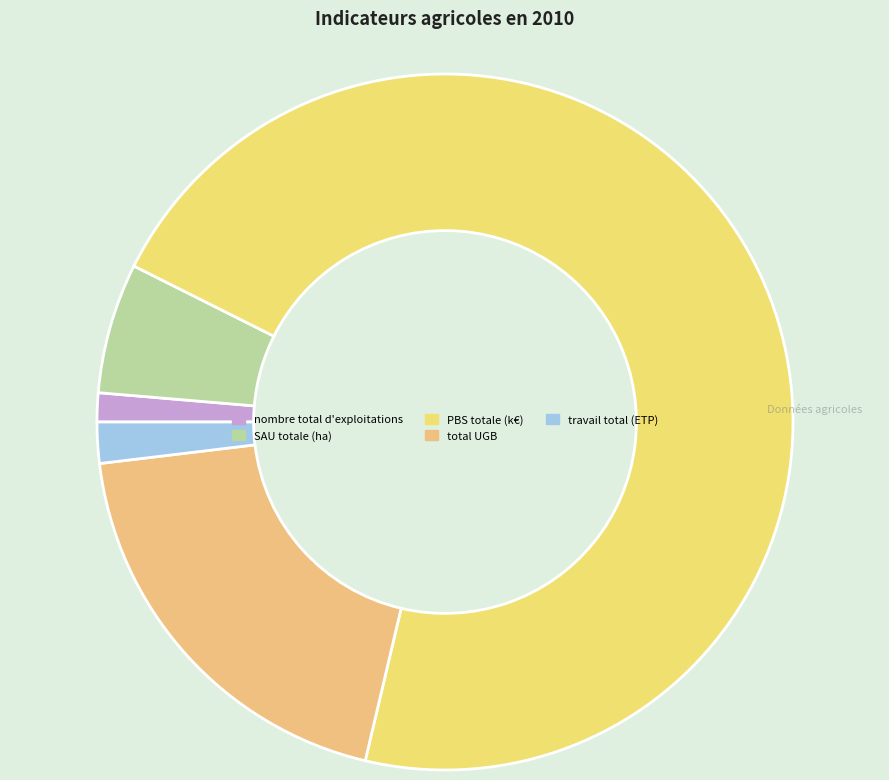

Is PBS totale (k€) the majority of the pie?

Yes